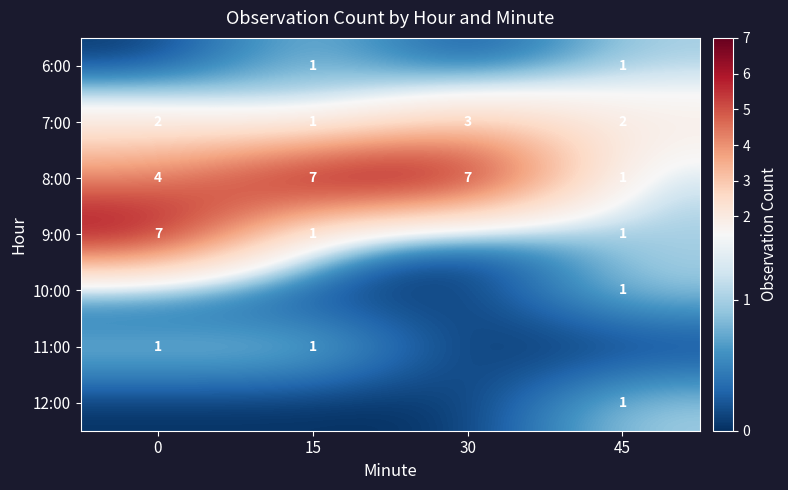

Which category has the lowest value in the 7:00 series?

15